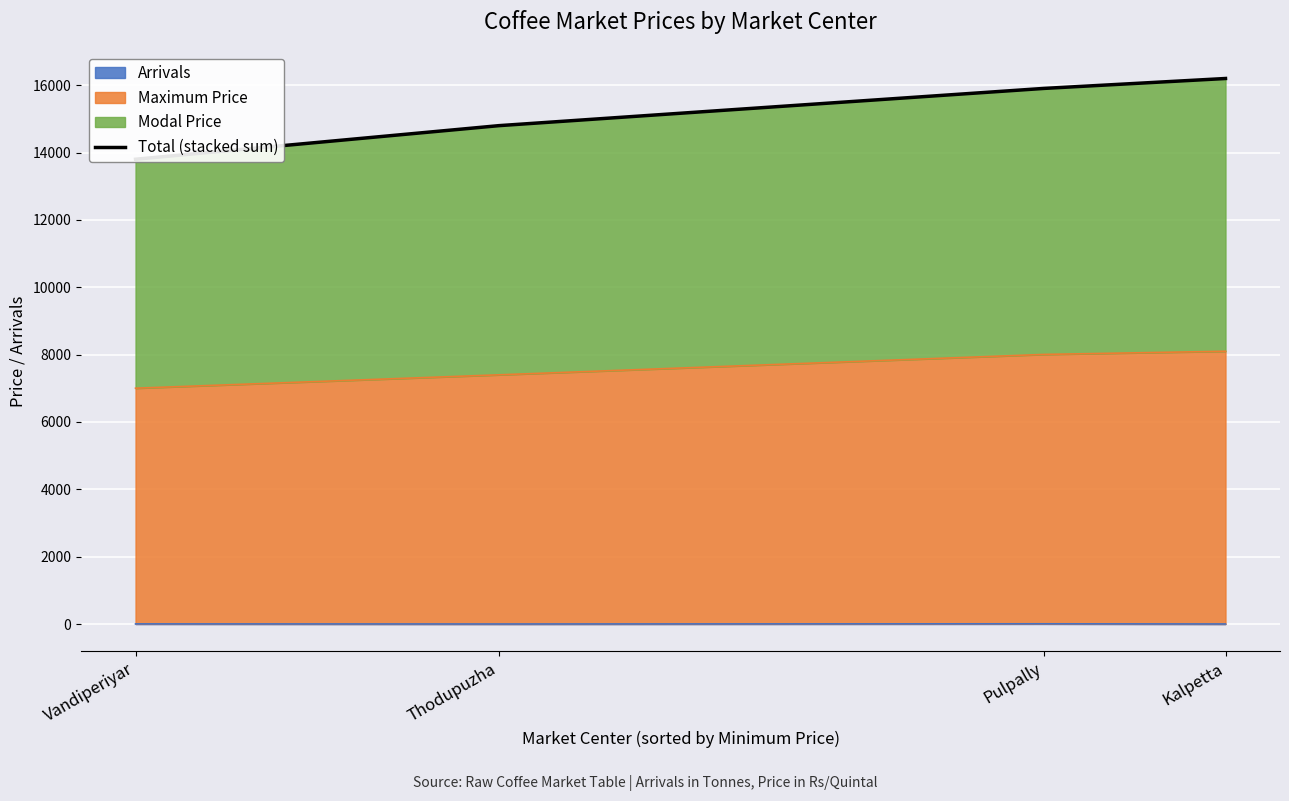

What is the average value?

15177.5